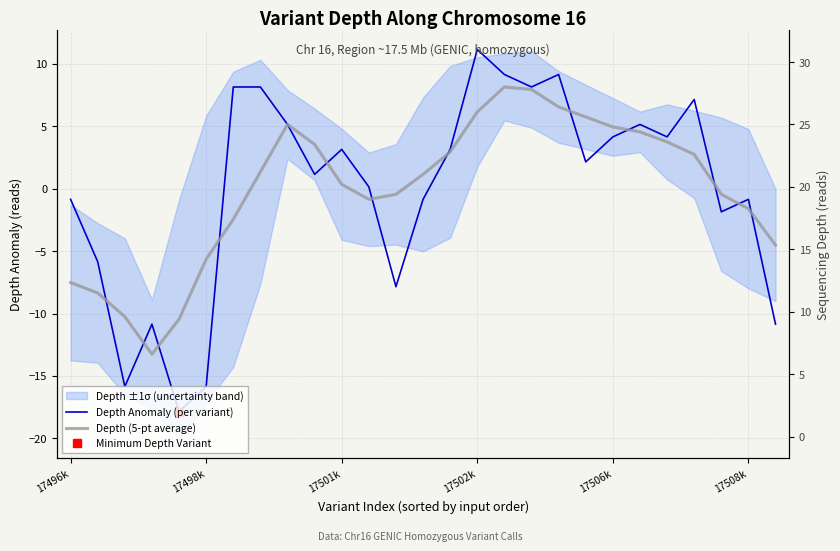

True or false: Depth (5-pt average) has a value of 5.4 at 9.

False